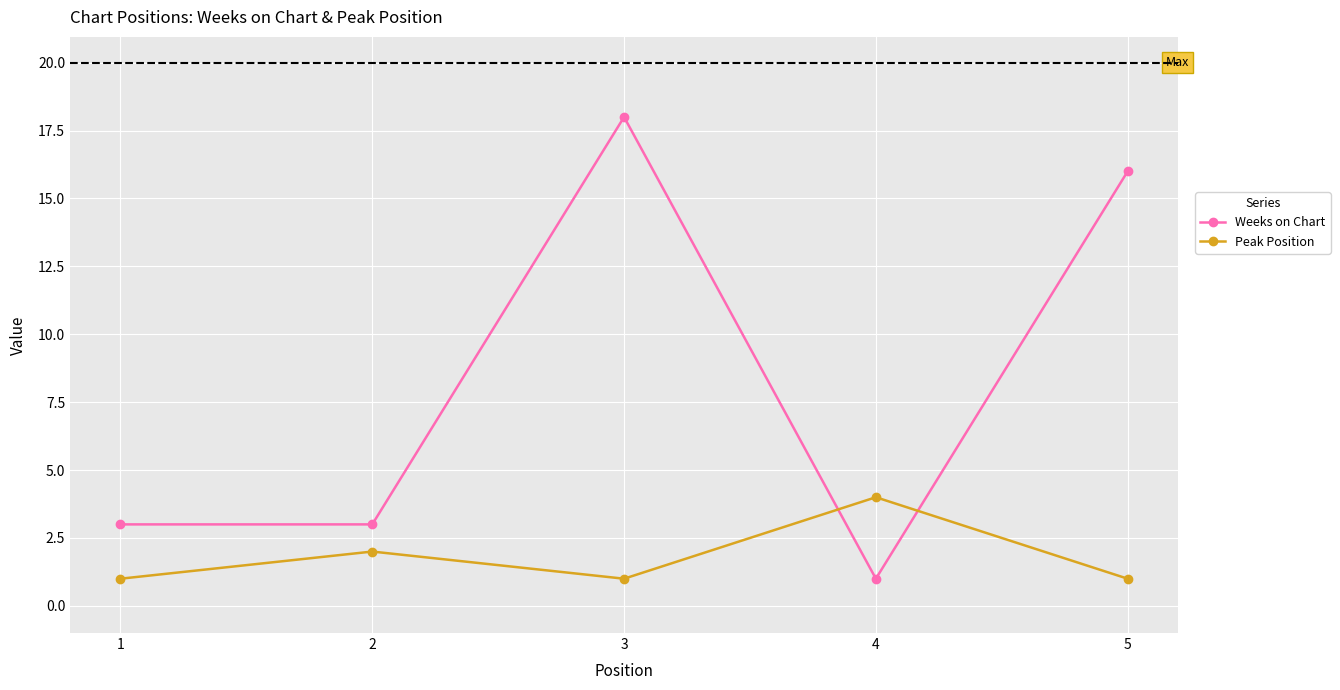

Is it true that Peak Position equals 4 at 4?

True